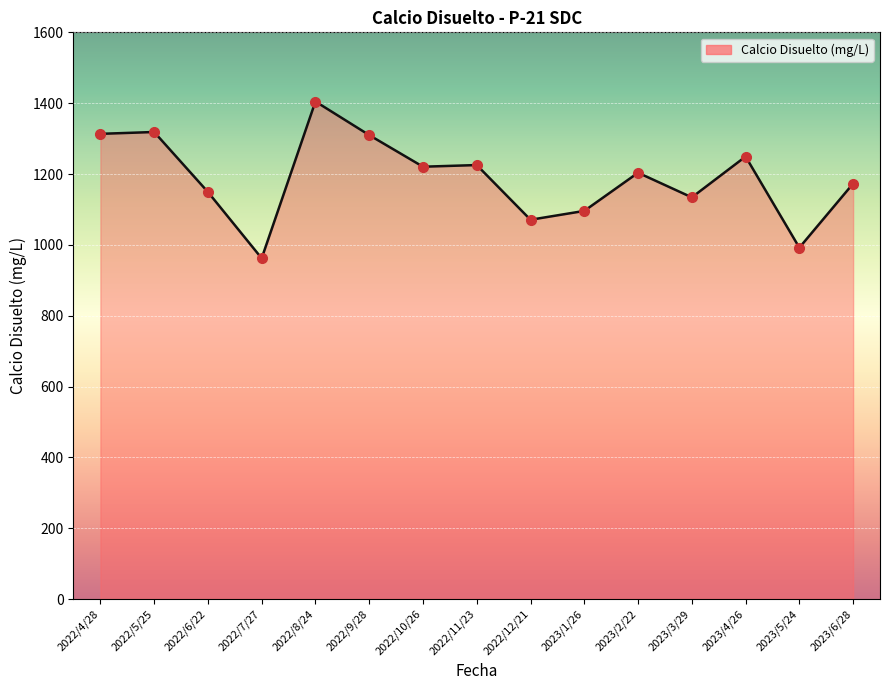

What is the maximum value shown in the chart?

1404.7